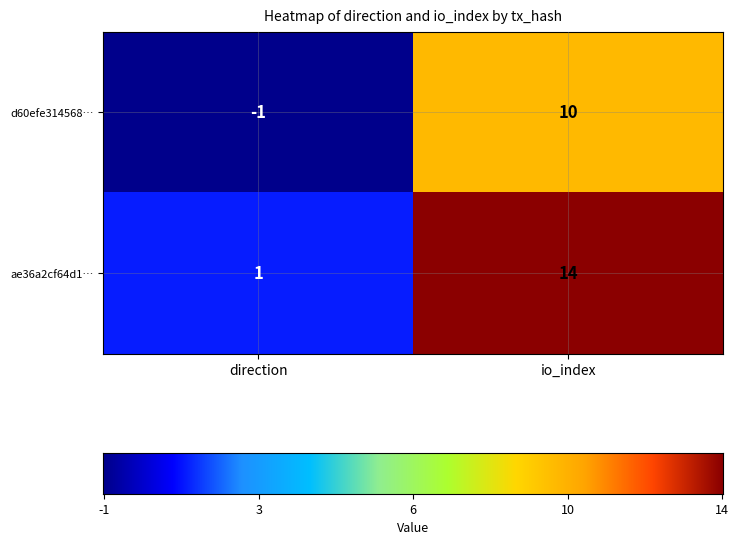

Is it true that ae36a2cf64d1… equals 1 at direction?

True